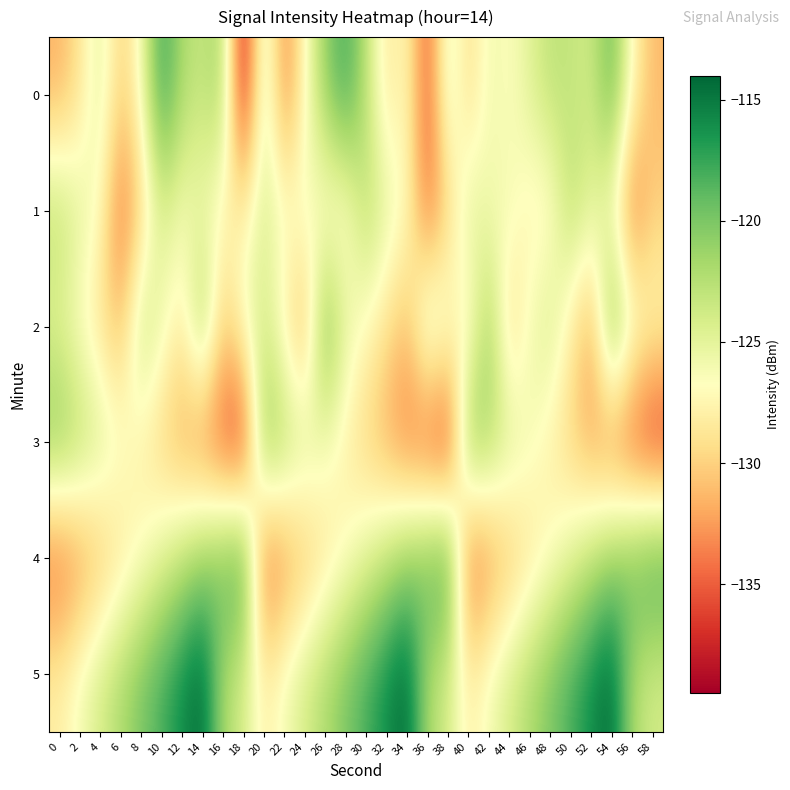

At which category is the sum across all series the highest?

54